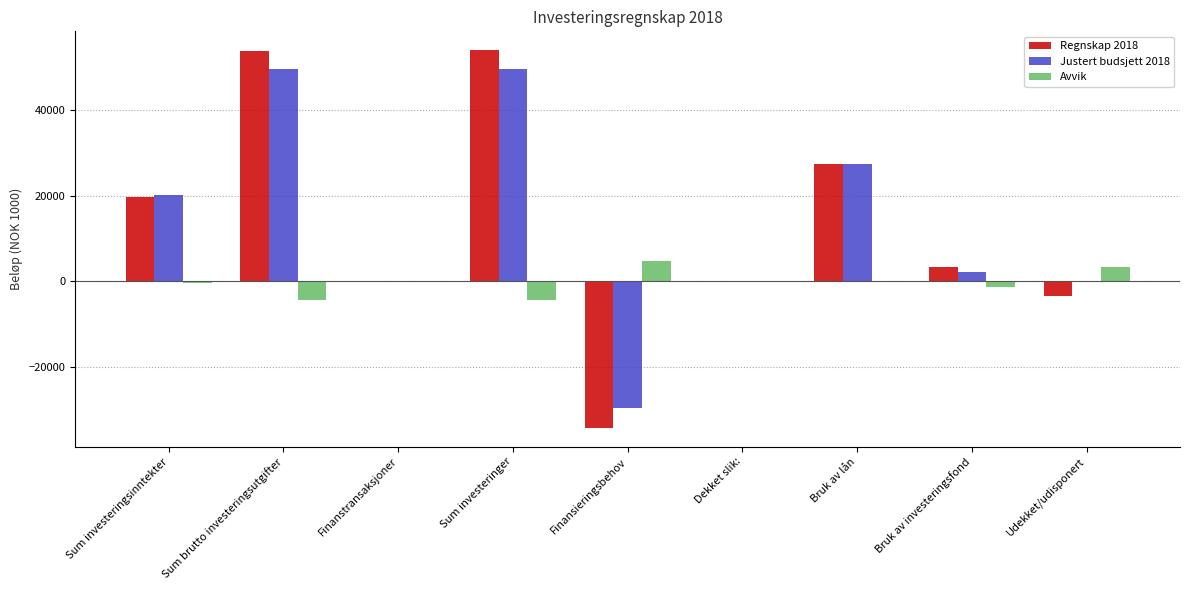

The Regnskap 2018 series shows -34337 at Finansieringsbehov. True or false?

True